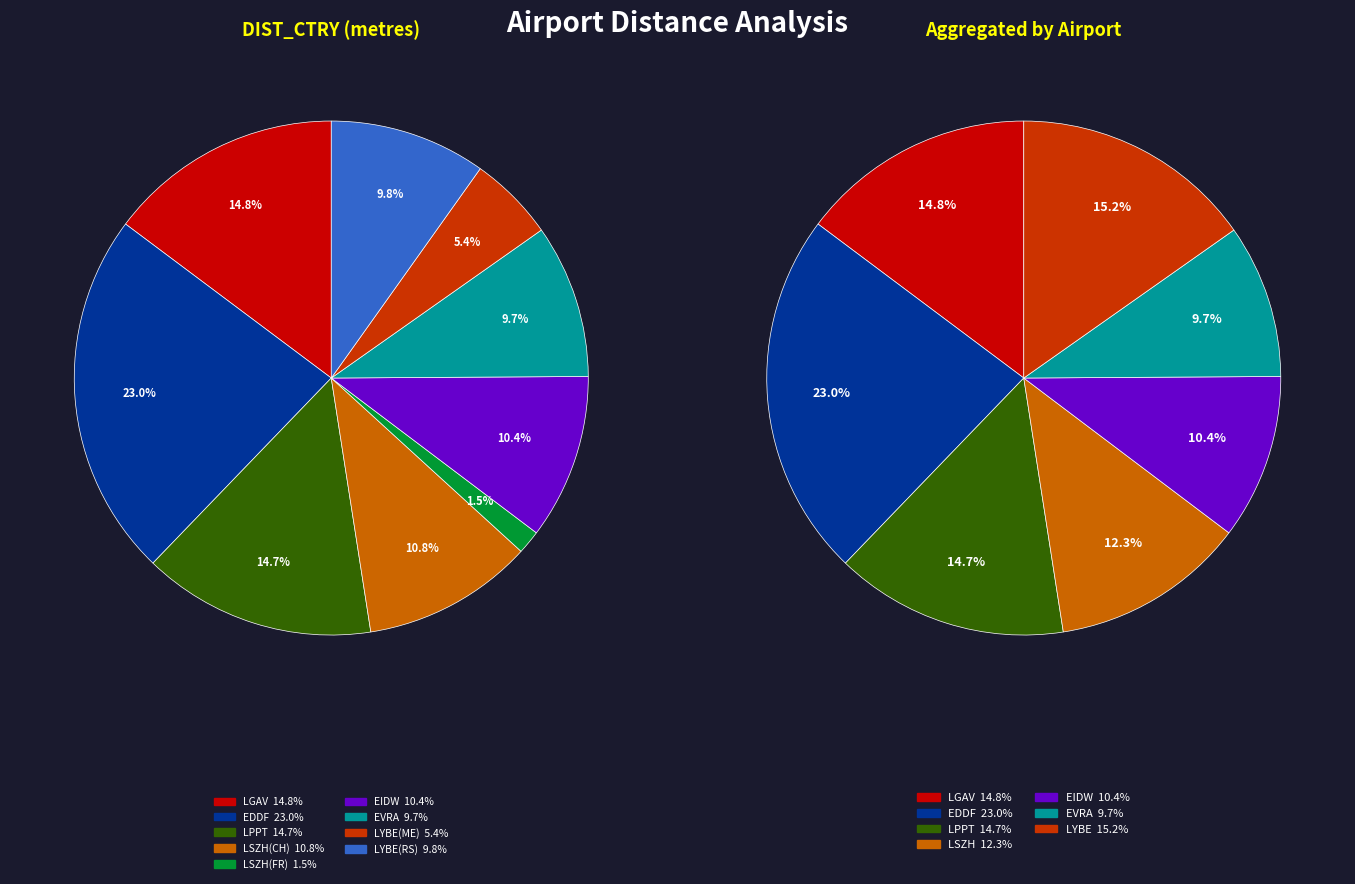

Is it true that LSZH(CH) is 11% of the pie?

True